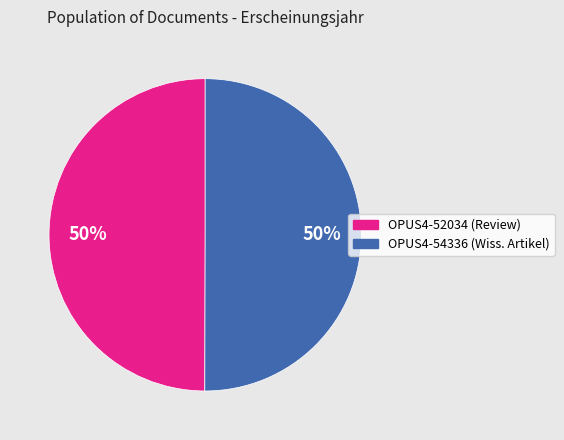

Combined, do OPUS4-52034 (Review) and OPUS4-54336 (Wiss. Artikel) account for over 50%?

Yes